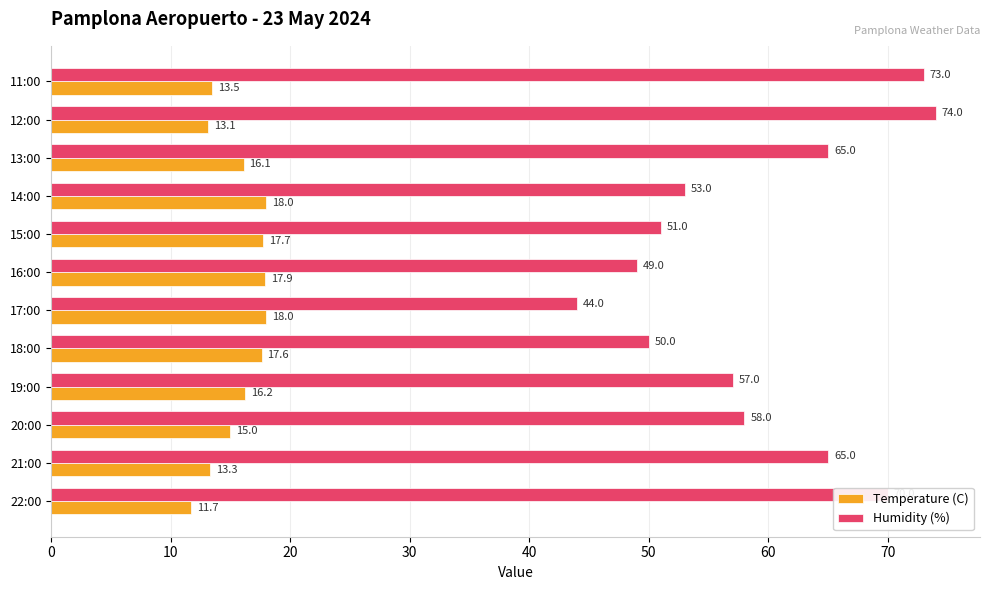

Which series has the widest spread of values?

Humidity (%)